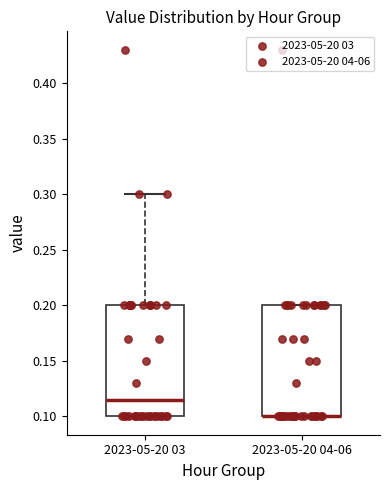

Where is the lower edge of the box for 2023-05-20 04-06 on the y-axis? The values are not printed on the chart, so give them approximately, as read against the axis.

0.100